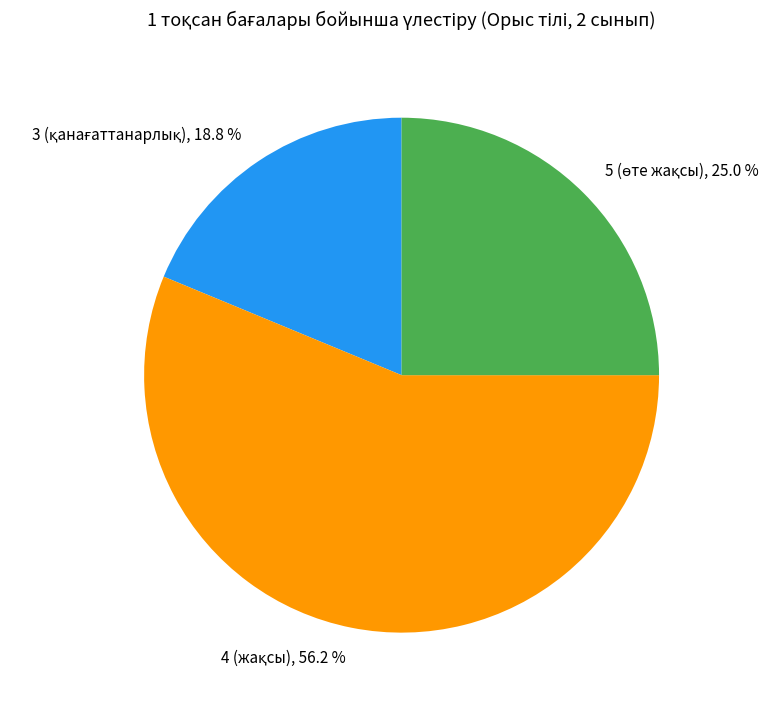

To the nearest percent, what is the average slice percentage?

33%